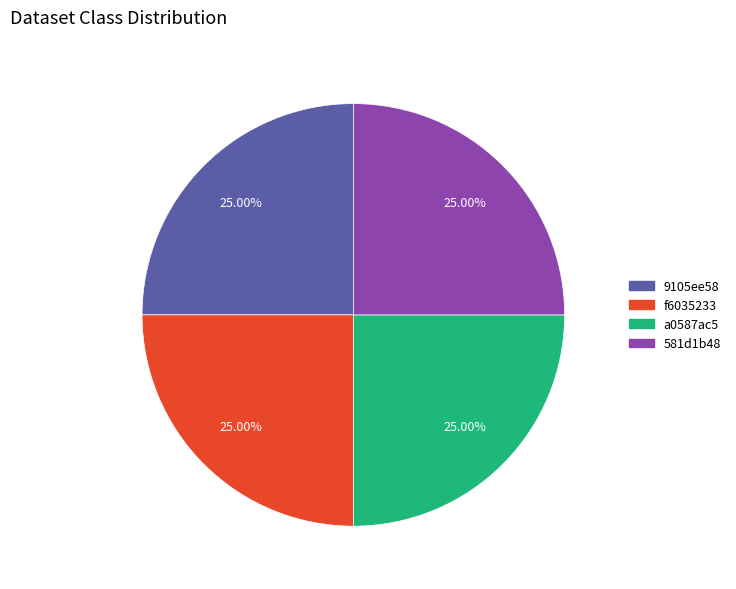

Is there a majority slice in this chart?

No